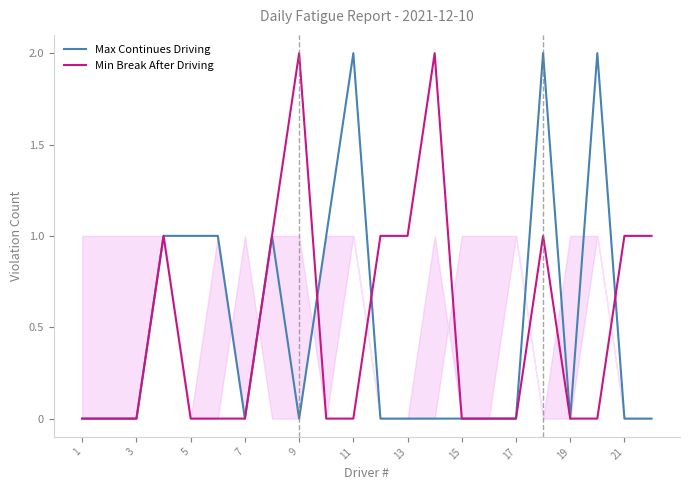

Which series changed the most between 11 and 19?

Max Continues Driving